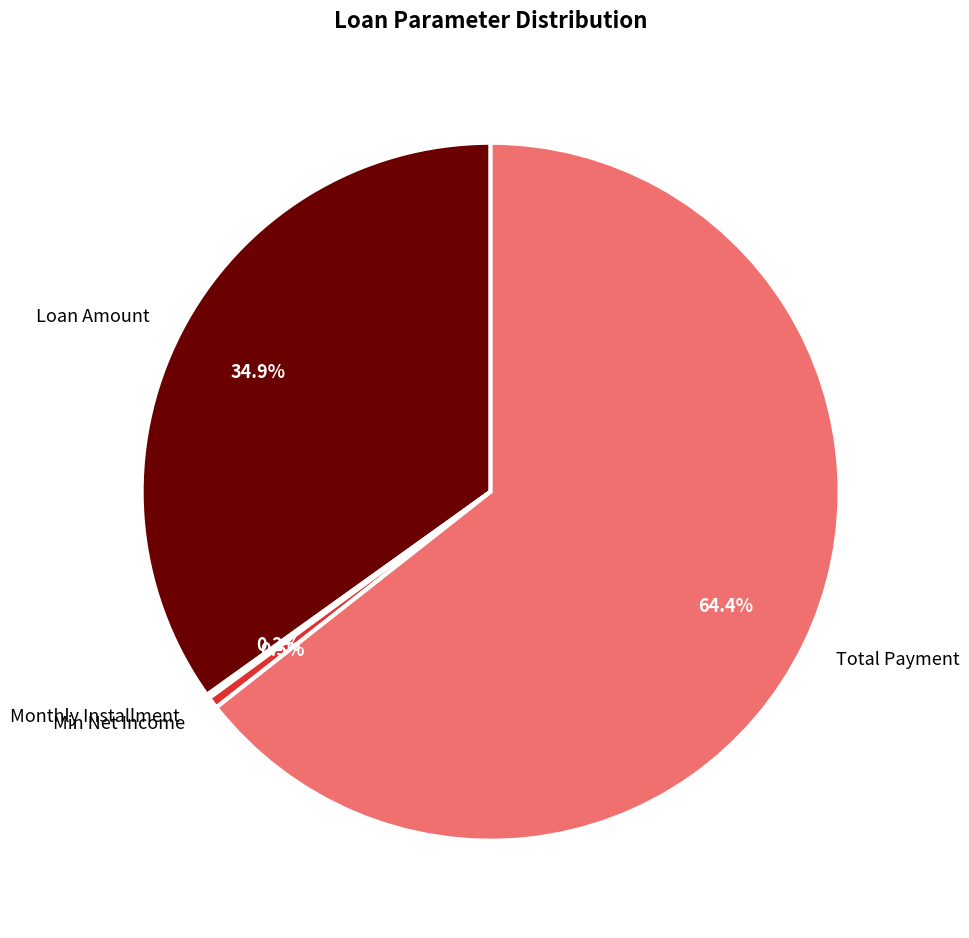

Combined, what portion of the pie is Total Payment and Min Net Income?

64.9%